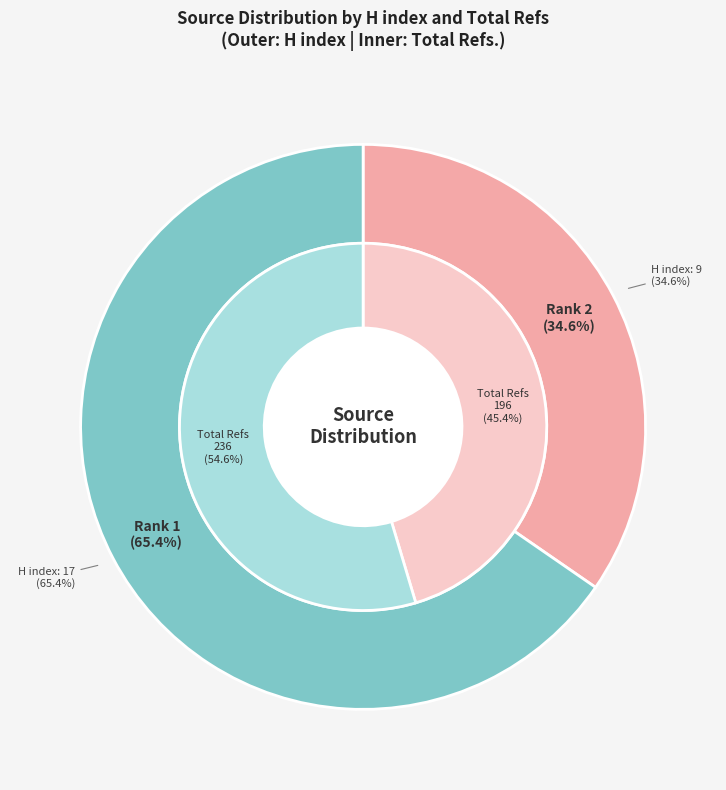

How many segments does this pie chart have?

2